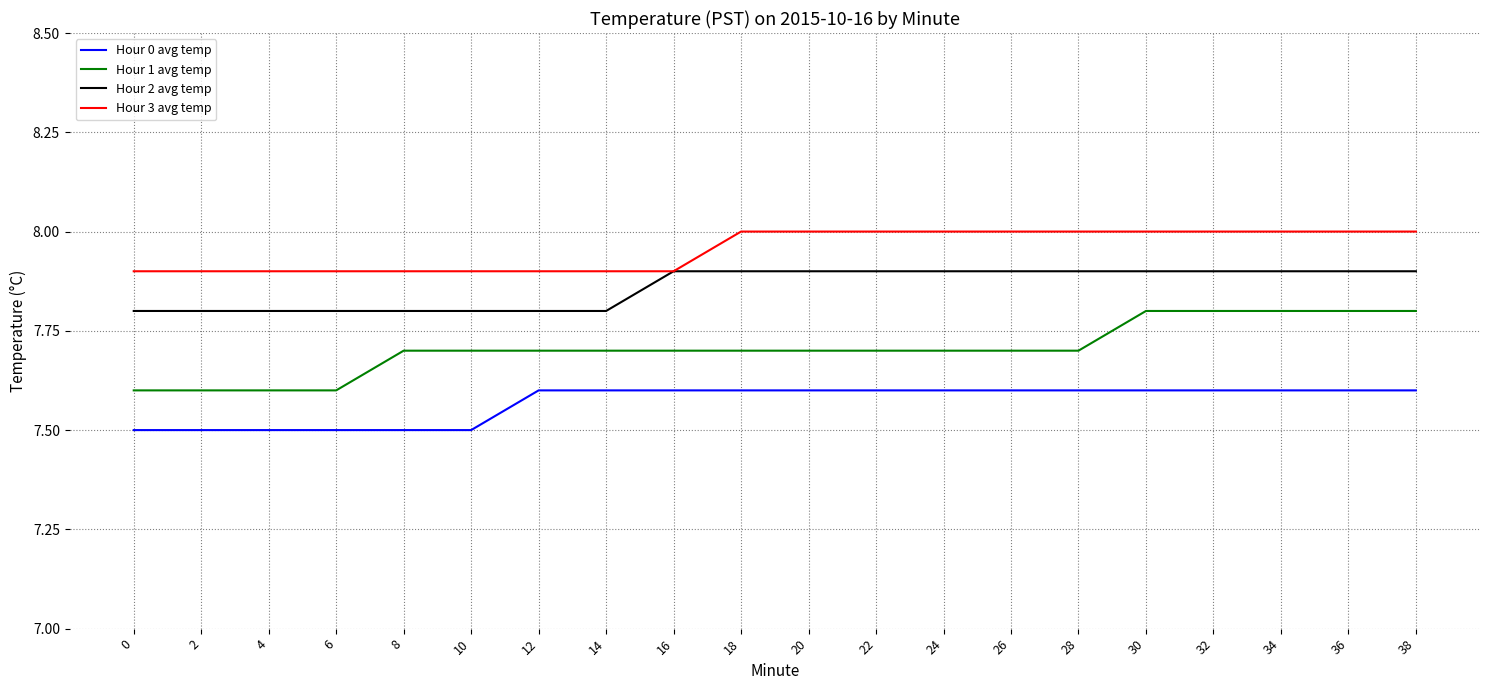

Is it true that Hour 2 avg temp equals 4.1 at 32?

False